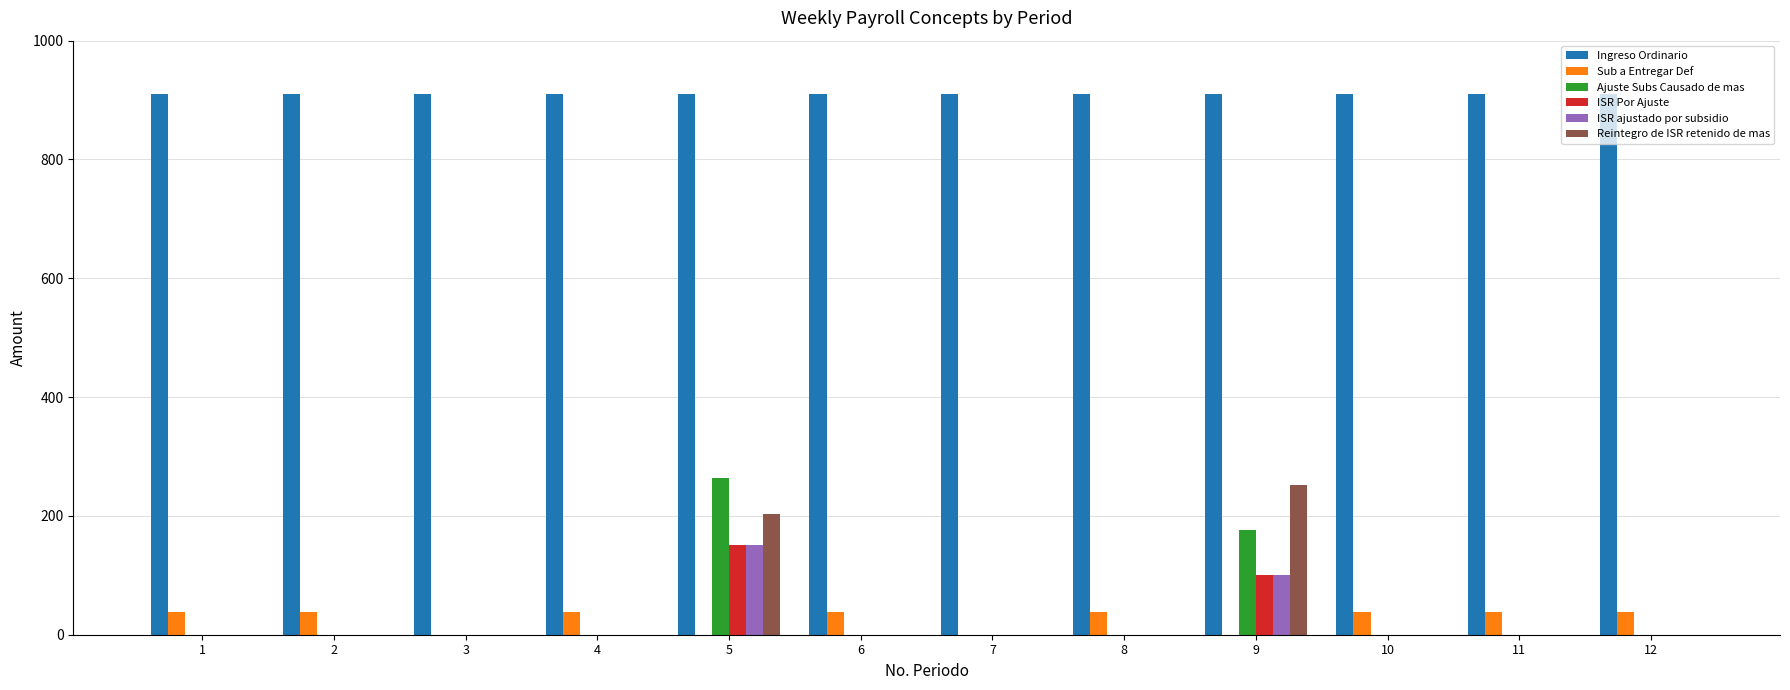

What is the total value across all series at 6?

947.5